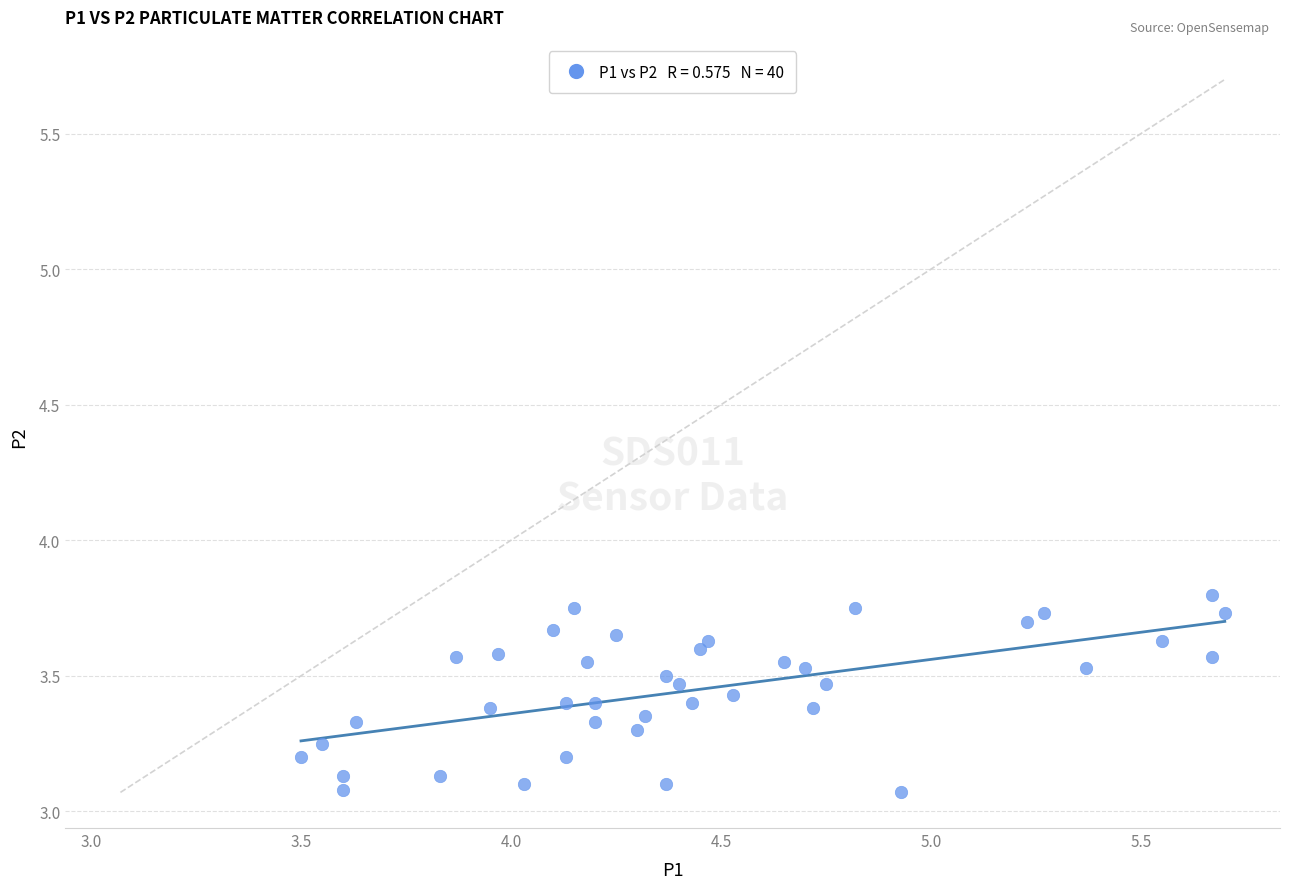

What is the range of X values (max minus min)?

2.2